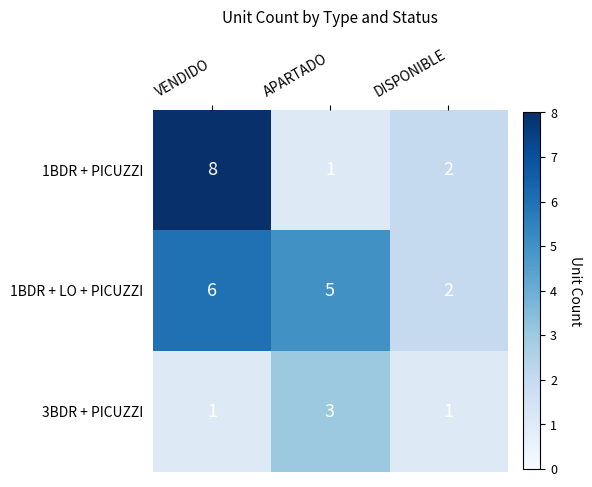

At how many categories does at least one series exceed 1?

3